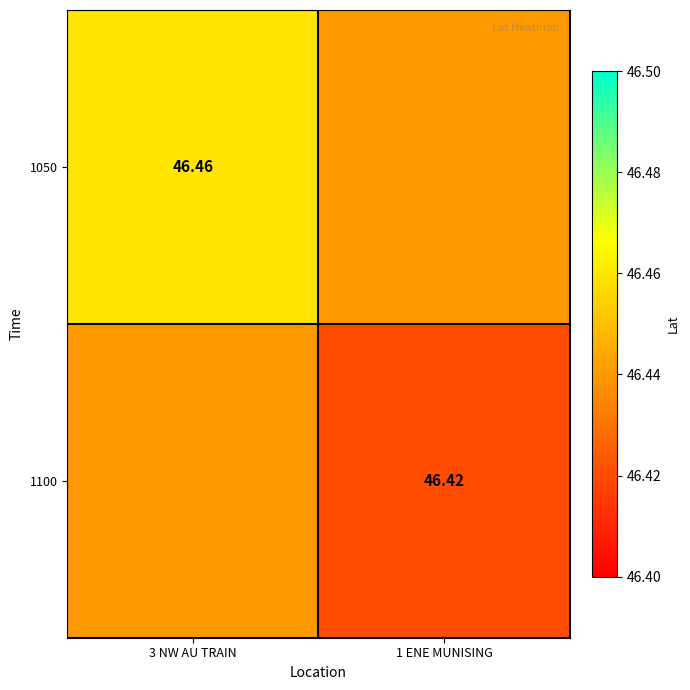

Is the value of 1050 at 3 NW AU TRAIN greater than the value of 1100 at 1 ENE MUNISING?

Yes